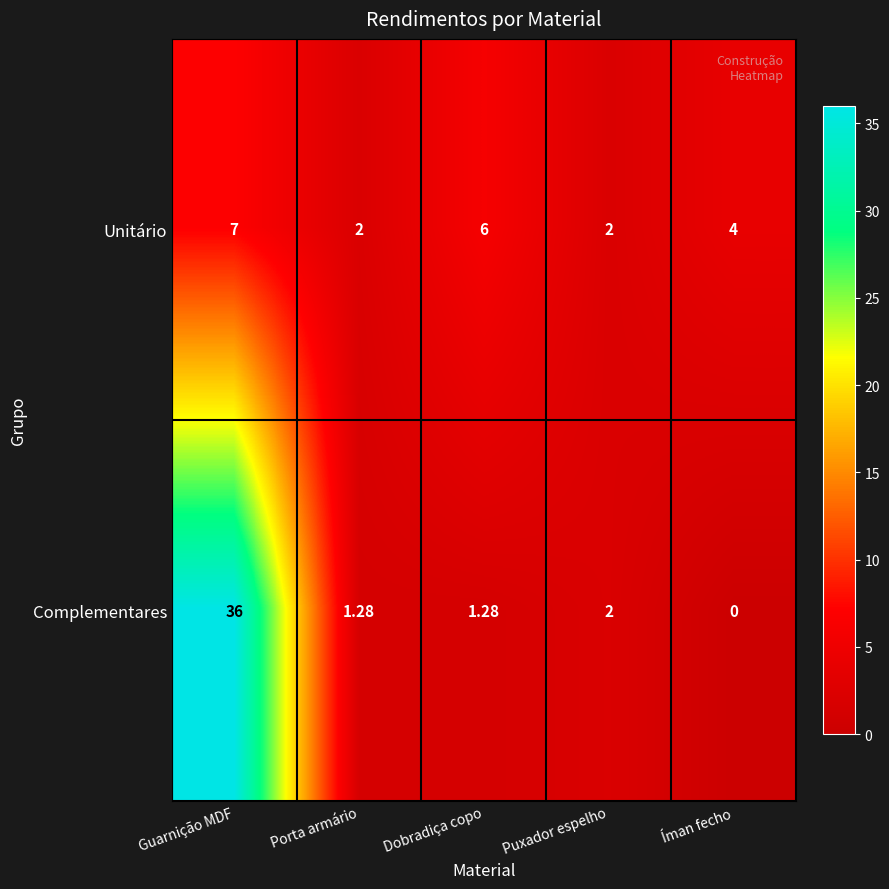

List the series in order of their overall mean, highest first.

Complementares, Unitário